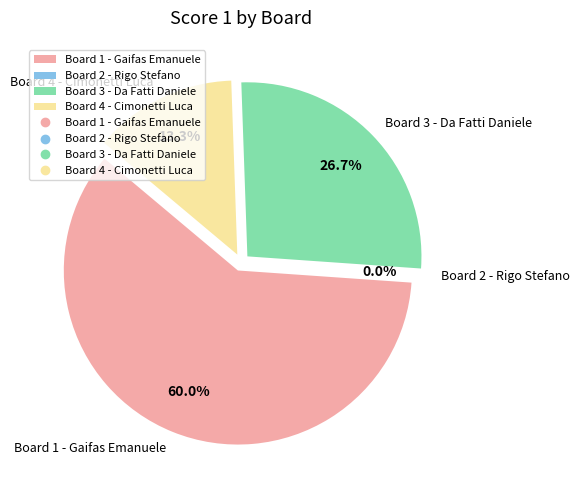

Which category accounts for the majority?

Board 1 - Gaifas Emanuele